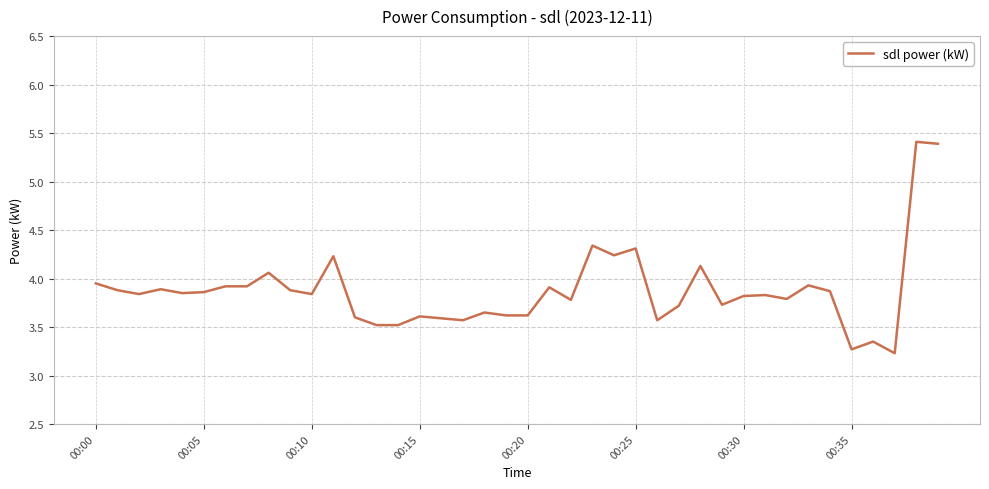

What is the difference between the maximum and minimum values?

2.2